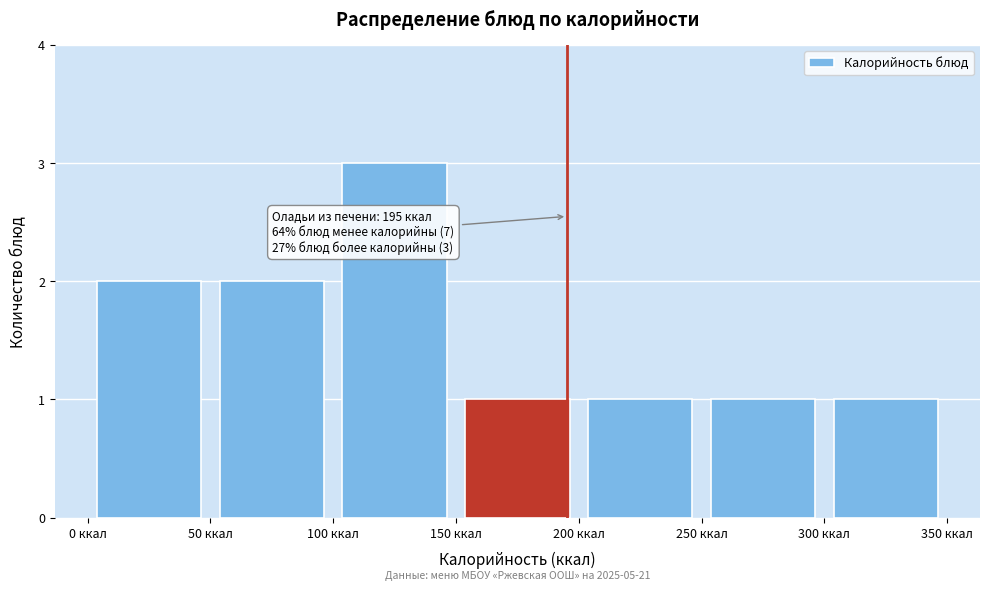

Which range on the x-axis has the tallest bar?

100 to 150